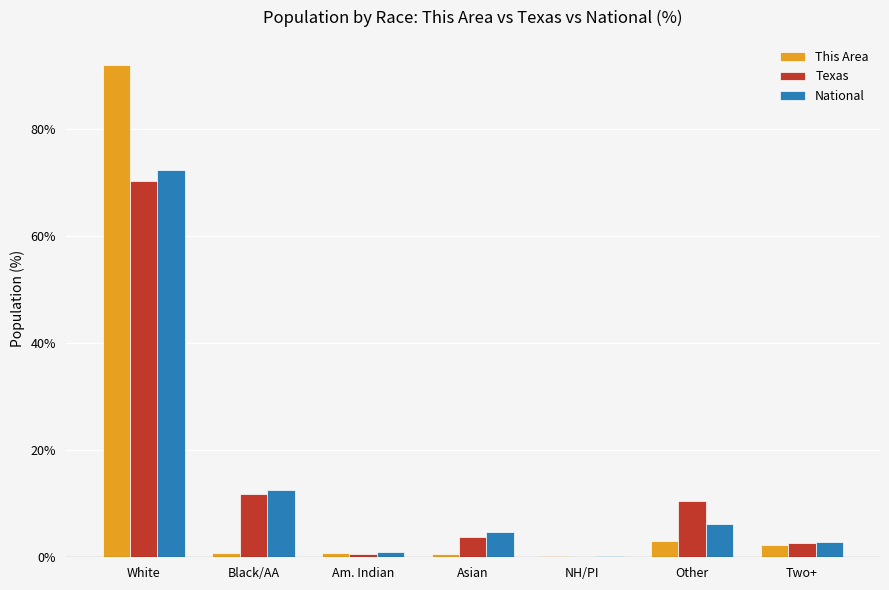

Where does the Texas series first go above 3?

White